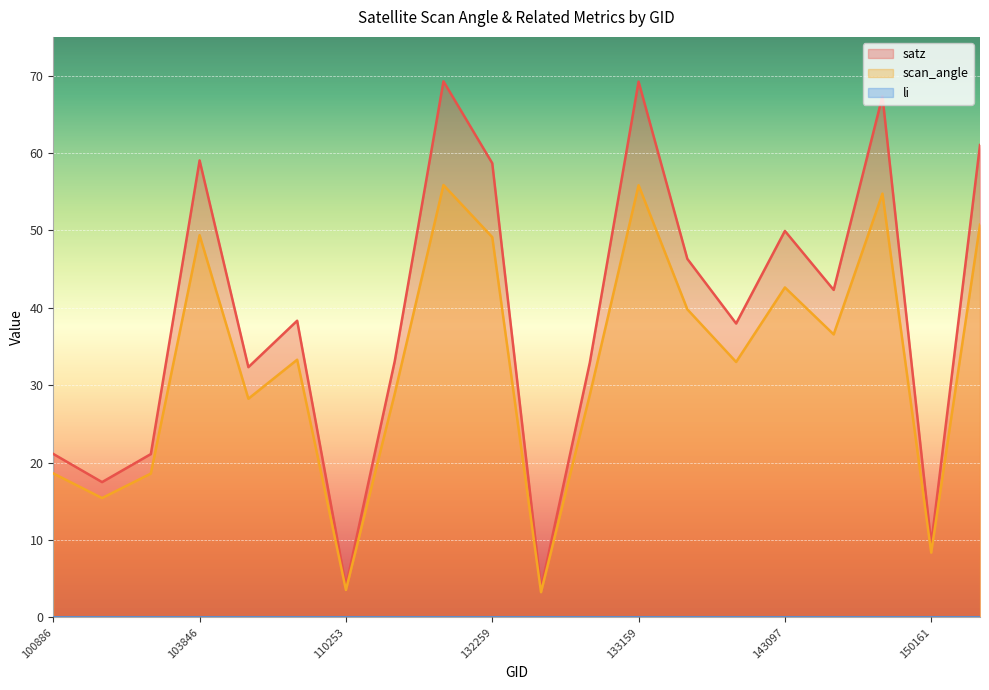

What is the minimum value for scan_angle?

3.3